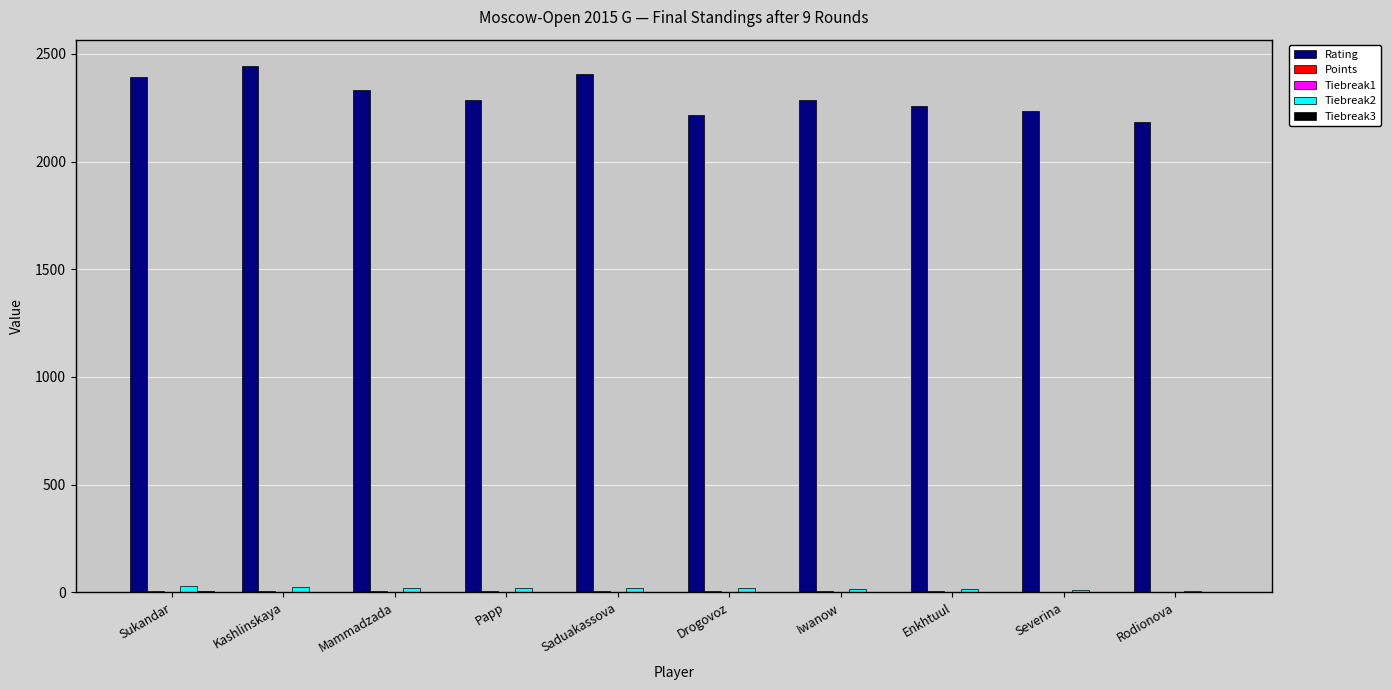

Is it true that Rating equals 2218.0 at Drogovoz?

True